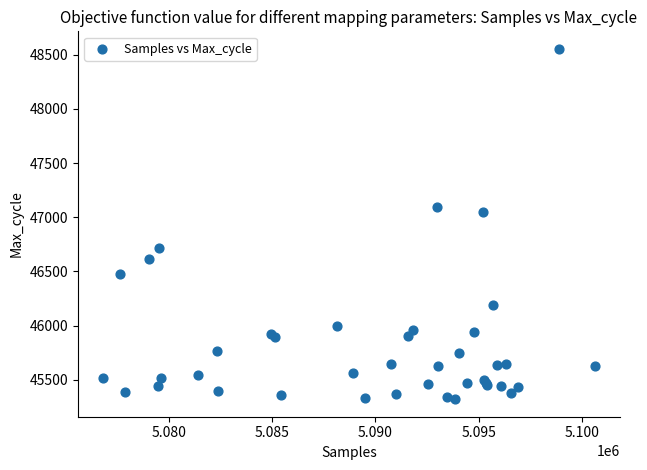

What Y value in the scatter plot is closest to 46937?

47050